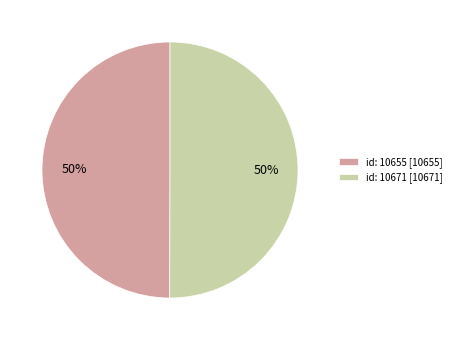

To the nearest percent, what is the average slice percentage?

50%